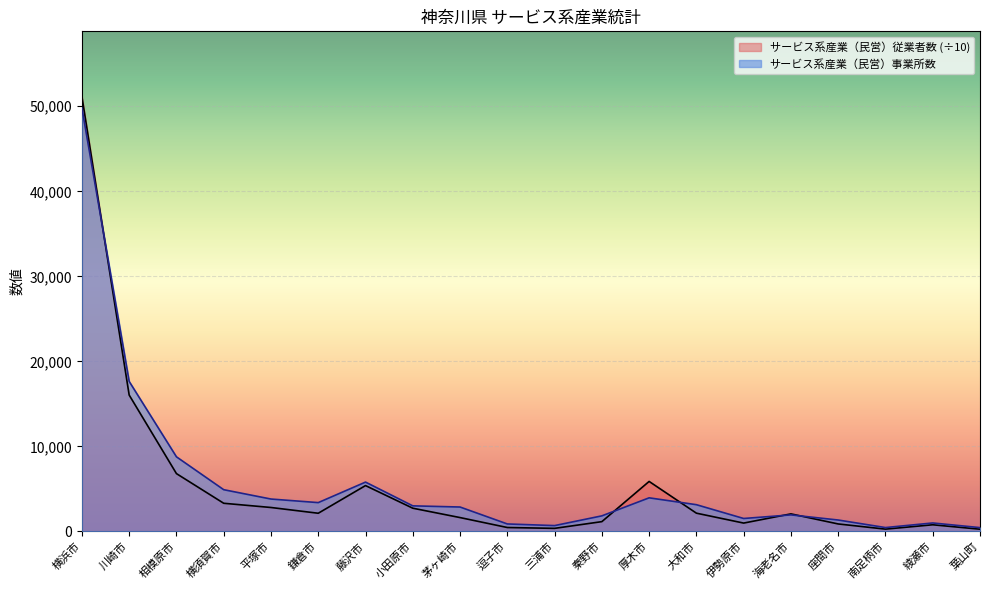

What is the maximum value for サービス系産業（民営）従業者数?

51146.4